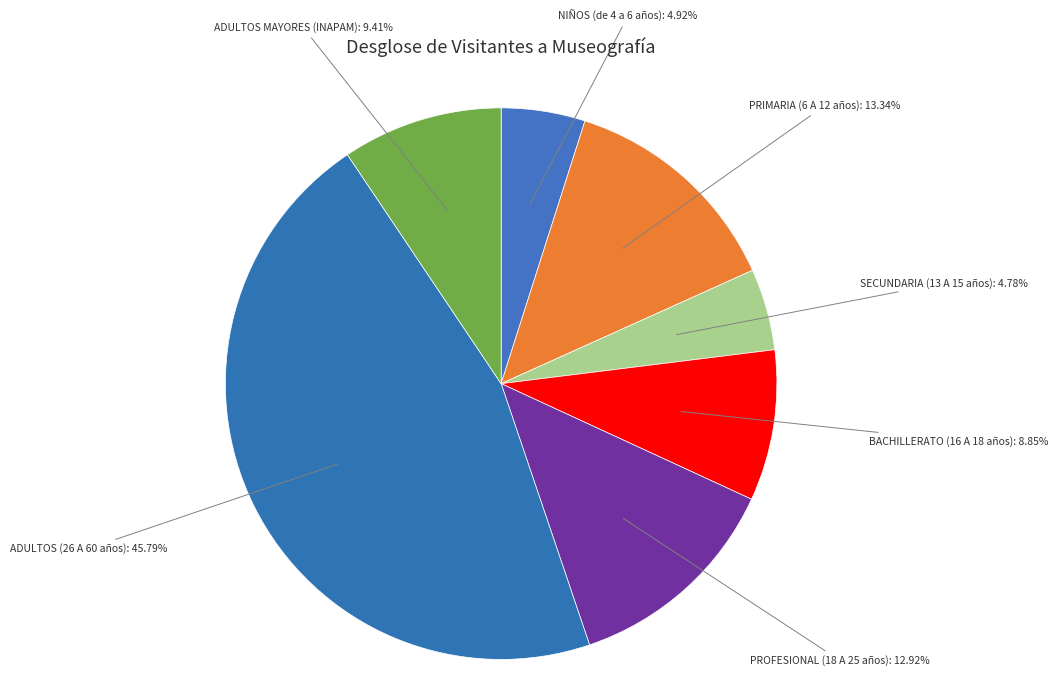

Is the sum of PROFESIONAL (18 A 25 años): 12.92% and BACHILLERATO (16 A 18 años): 8.85% greater than half?

No